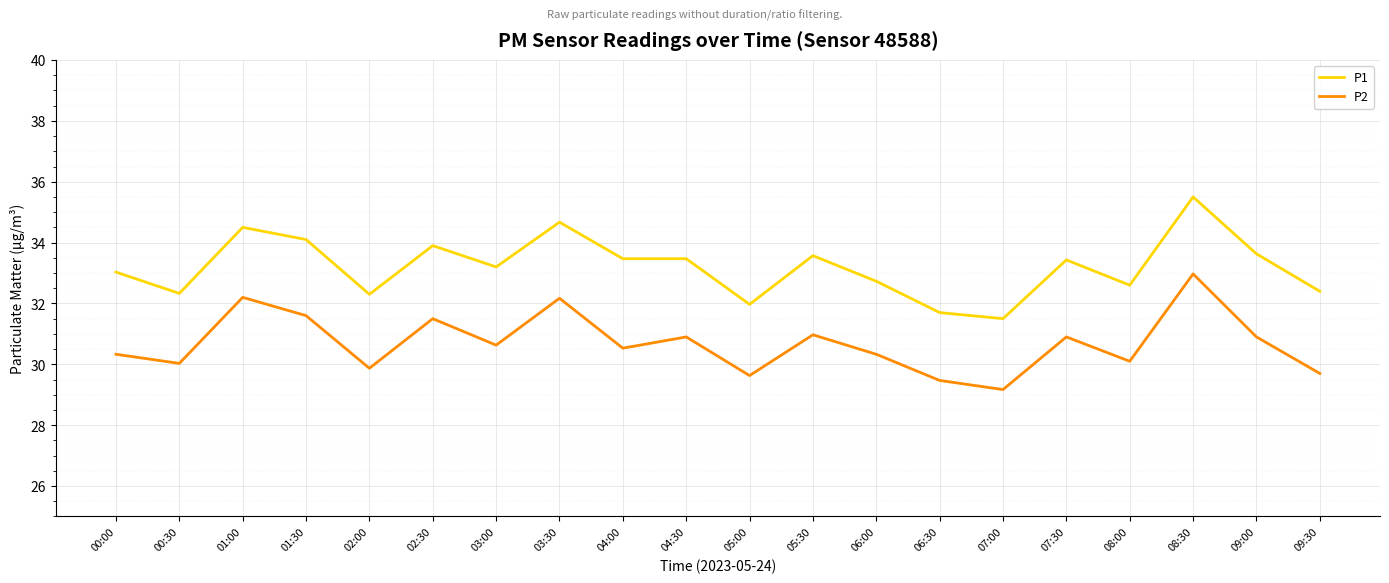

What is the difference between the highest and lowest values at 01:30?

2.5